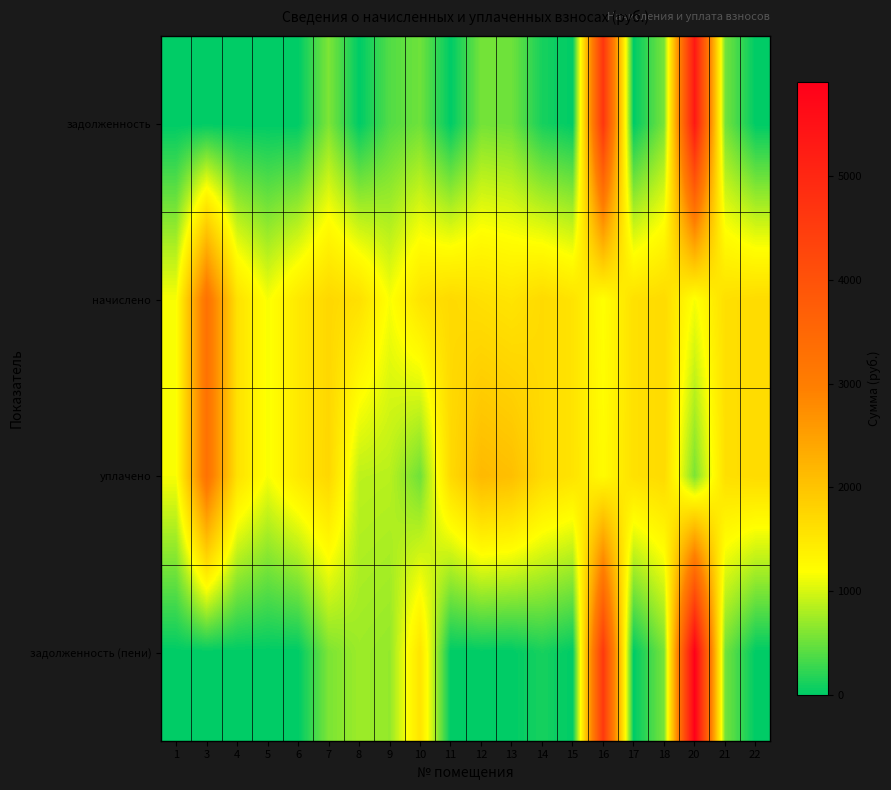

Which series has the widest spread of values?

задолженность (пени)